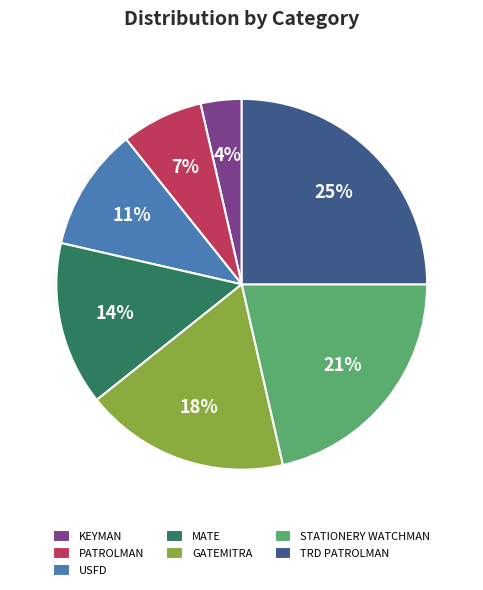

Does MATE represent more than half of the total?

No